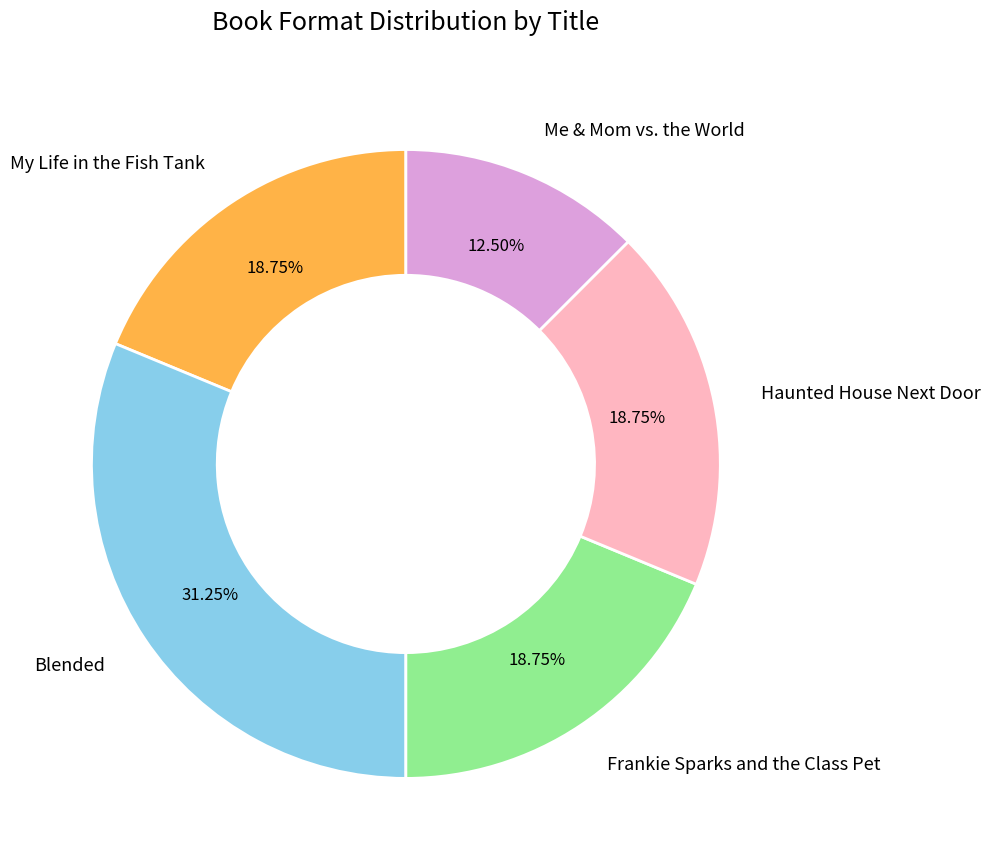

What is the largest slice in the pie chart?

Blended